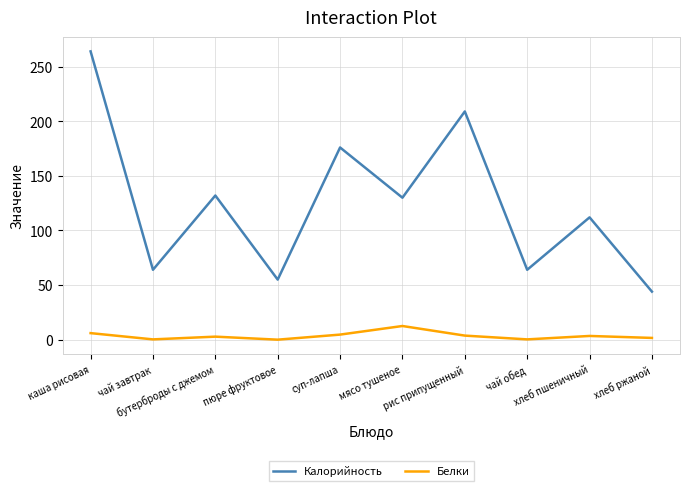

What is the maximum value for Калорийность?

264.0